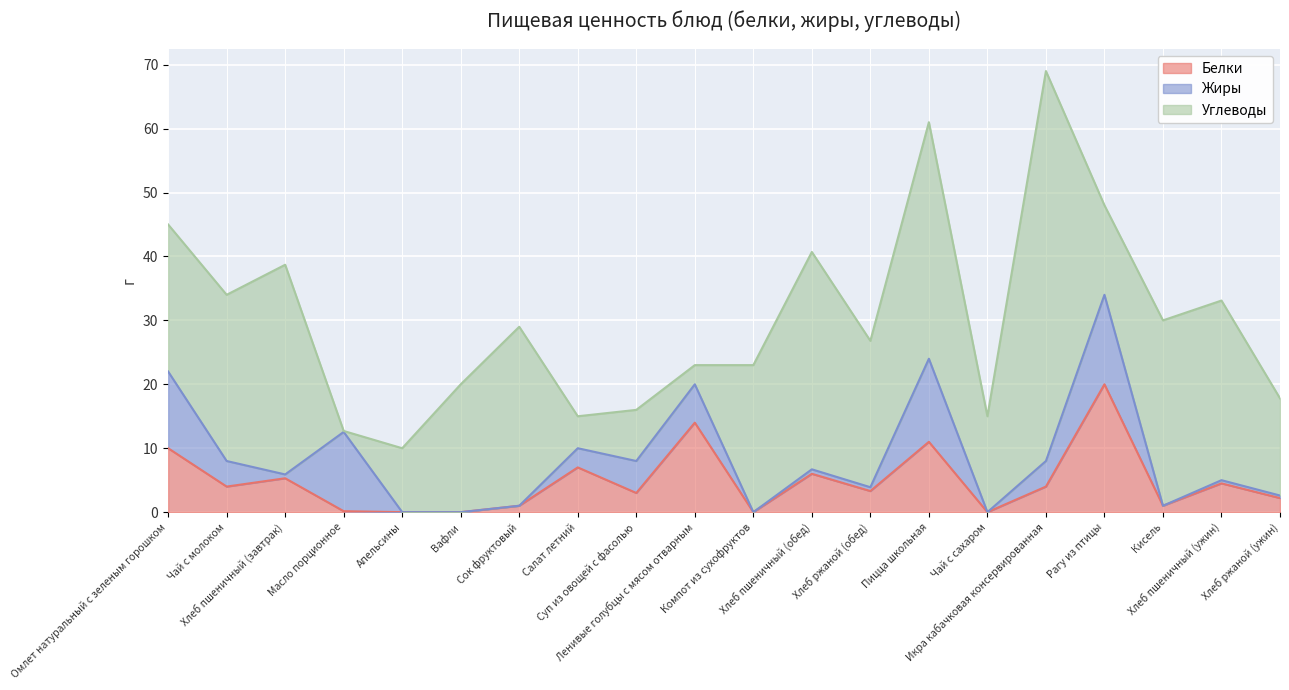

How many series are shown in this chart?

3